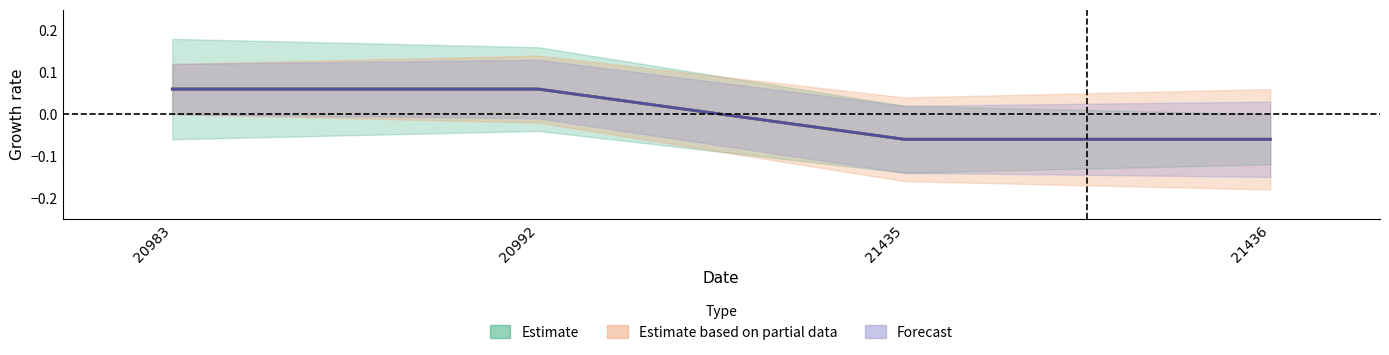

What is the value of the Forecast point at the 2nd from the left?

0.1